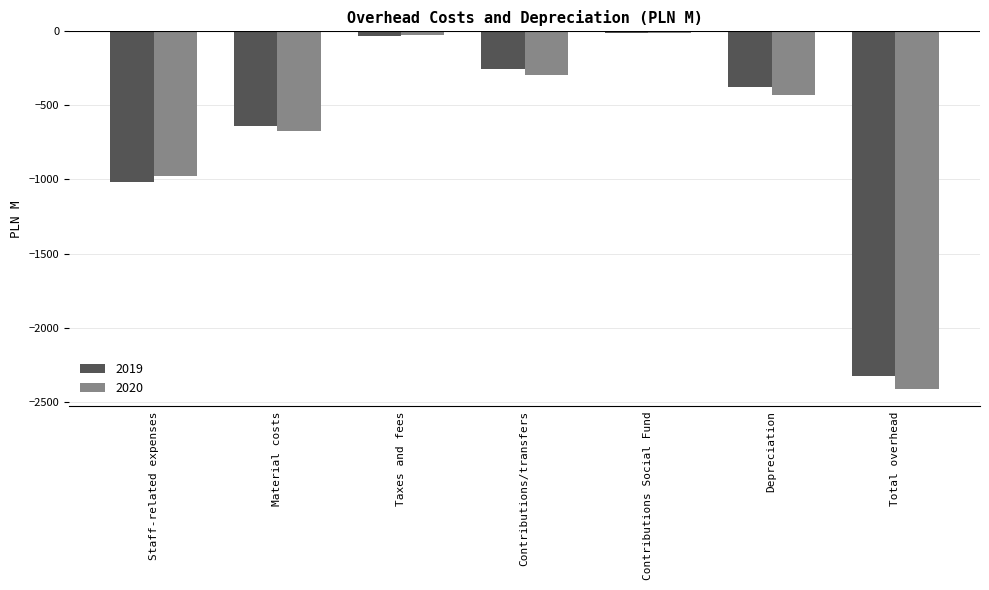

How many data points in 2019 are less than -375?

4